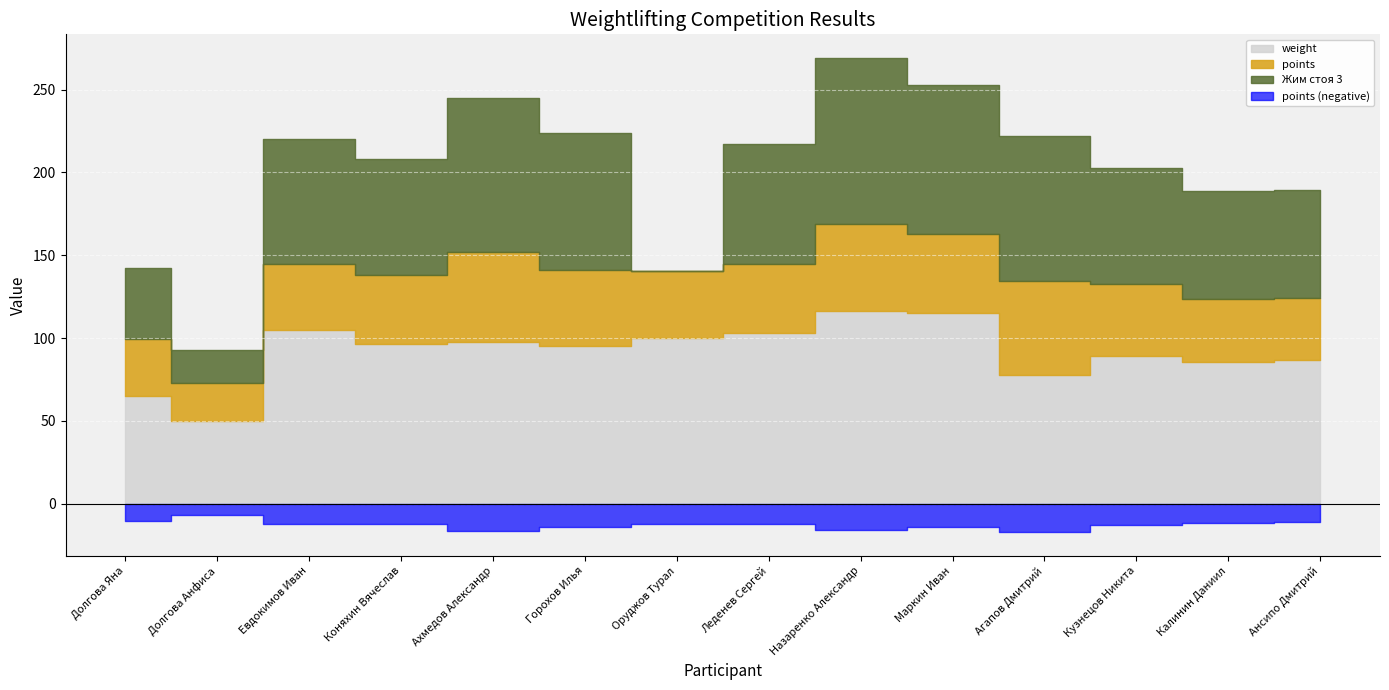

Rank the series by their average value, from highest to lowest.

weight, Жим стоя 3, points